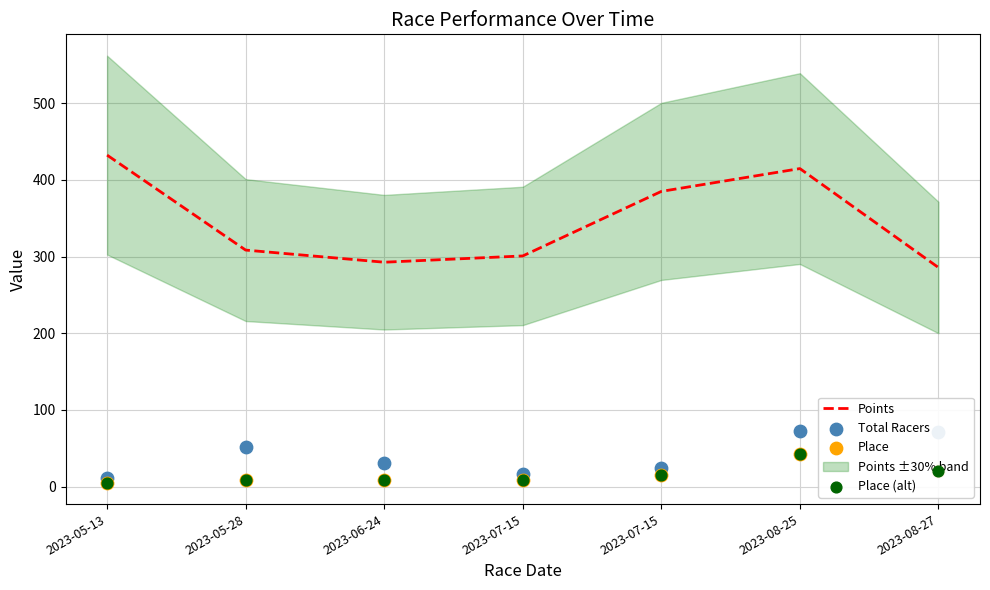

Is the value of Place at 2023-08-25 greater than the value of Total Racers at 2023-05-13?

Yes